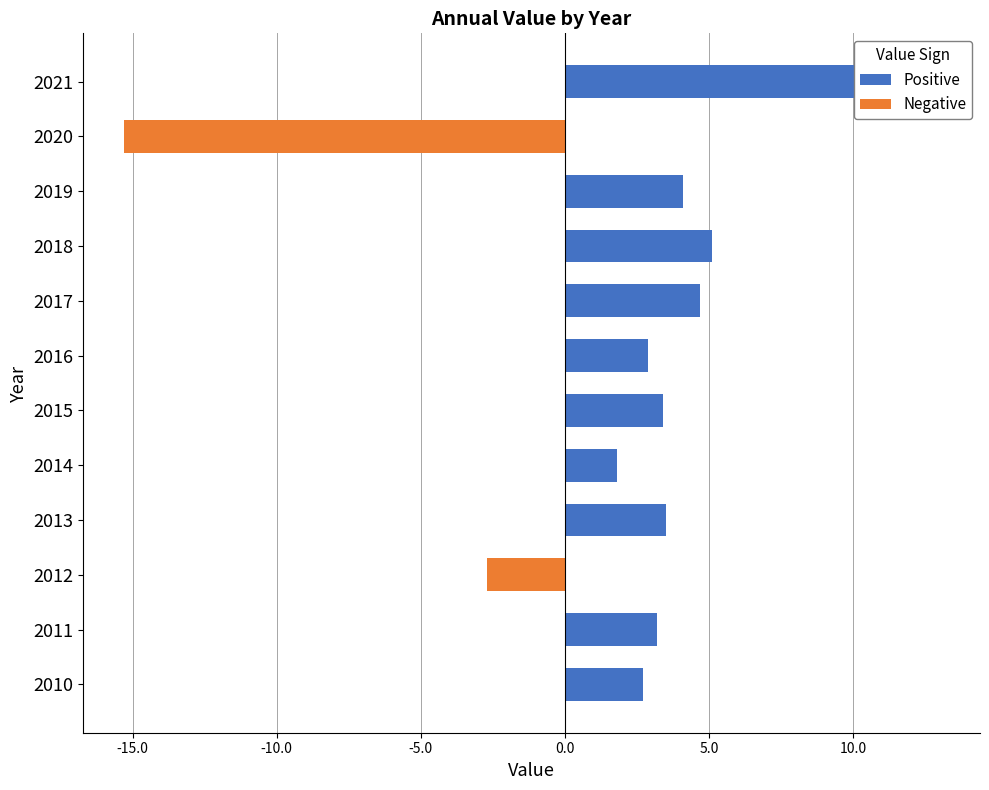

At 2019, list the series in order from smallest to largest.

Negative, Positive